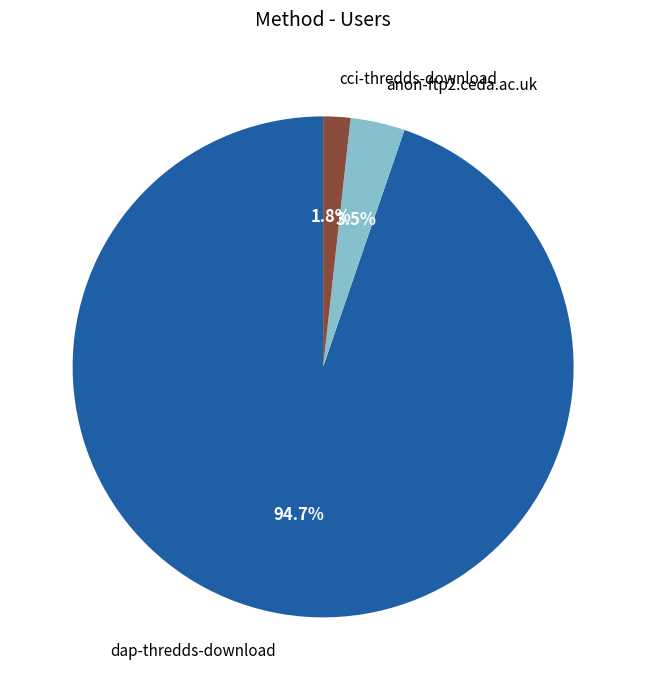

How many slices are in this pie chart?

3